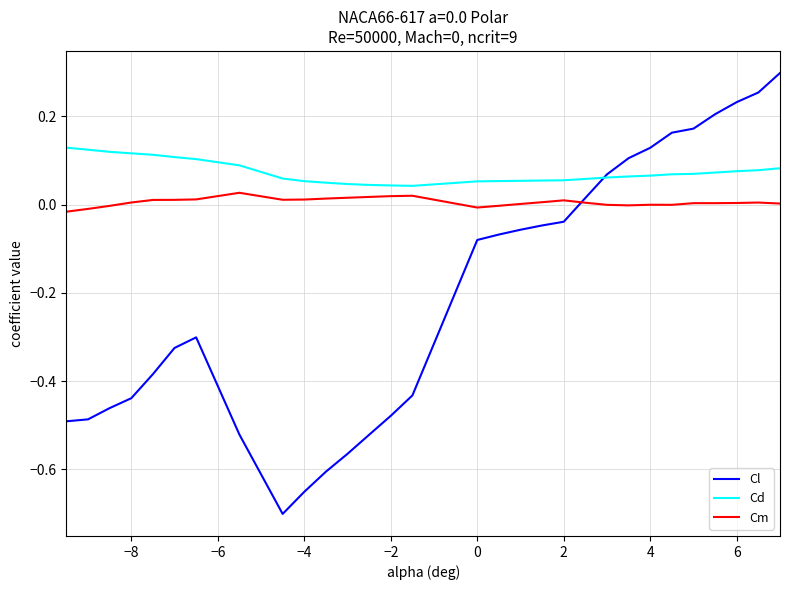

True or false: Cm and Cd intersect in this chart.

False